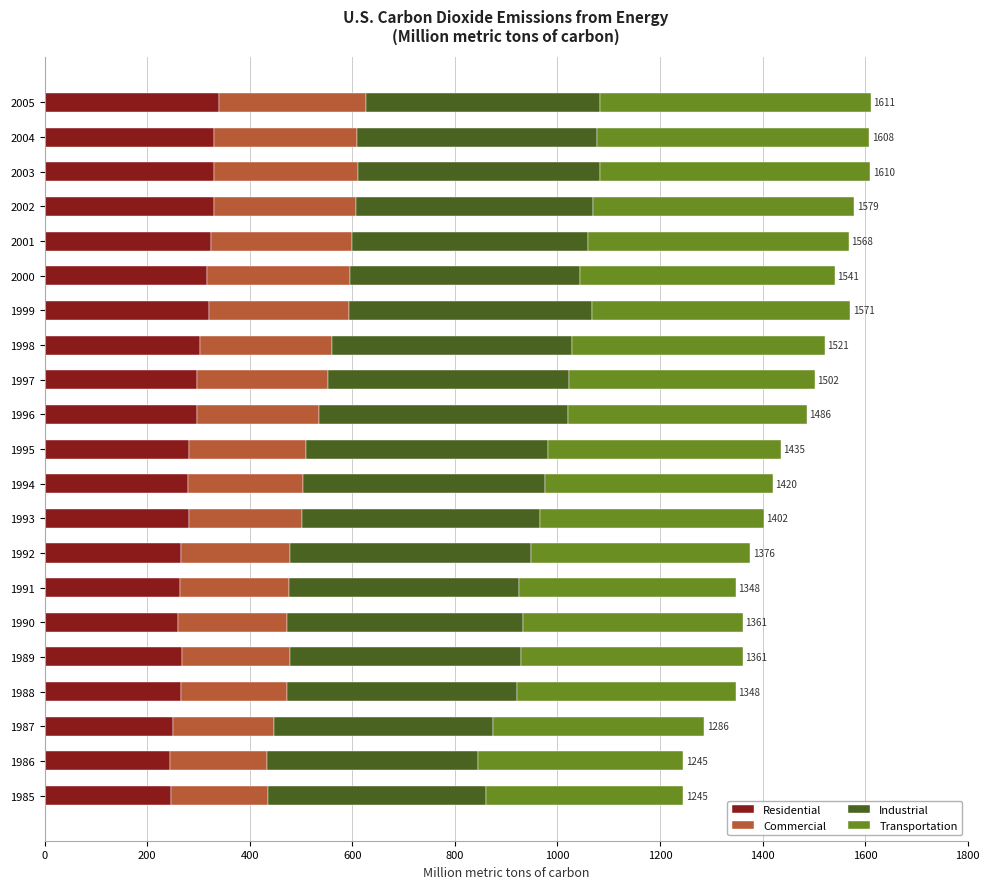

What is the maximum value for Residential?

341